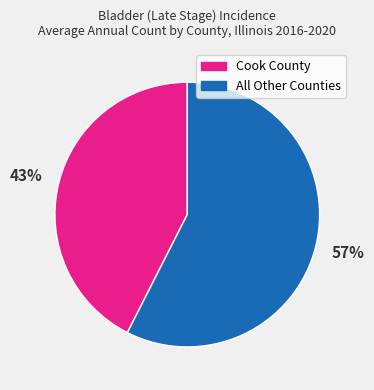

To the nearest percent, what is the average slice percentage?

50%